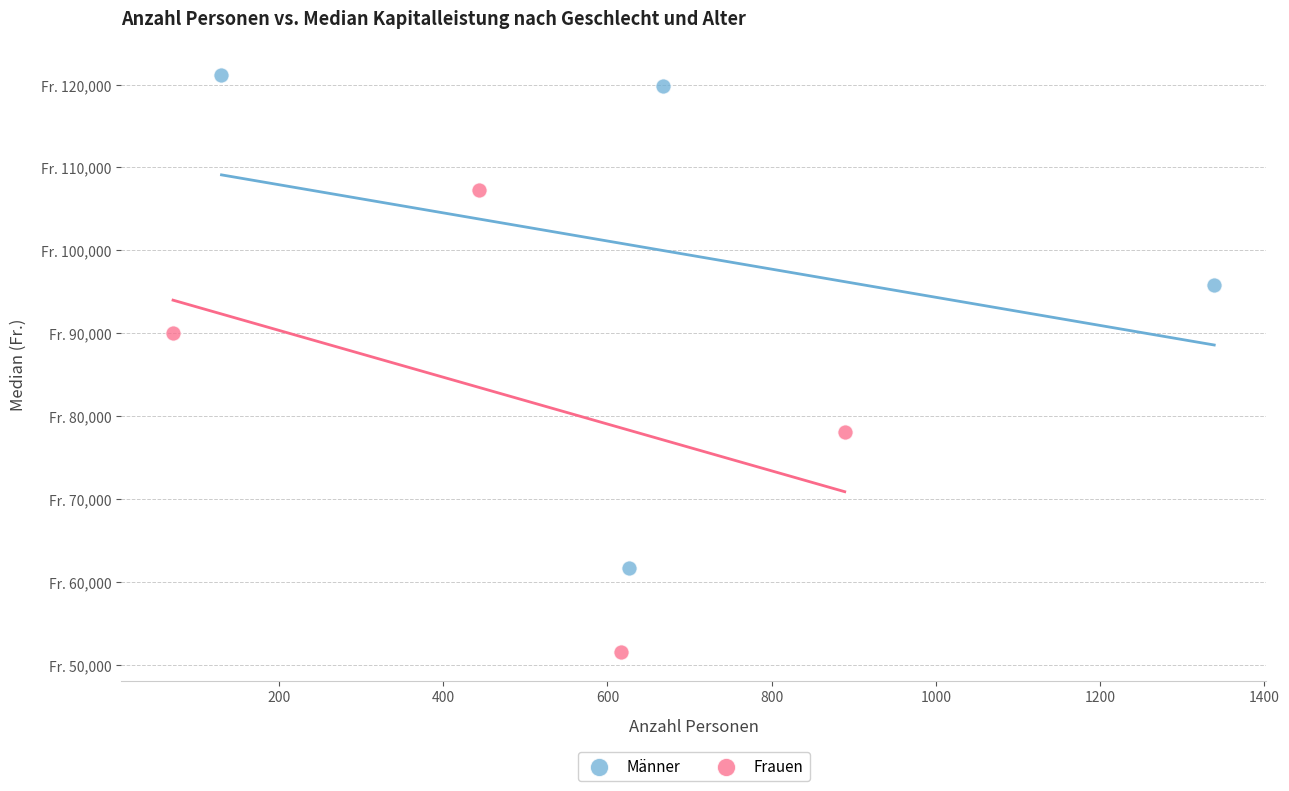

Which series contains the highest Y value?

Männer